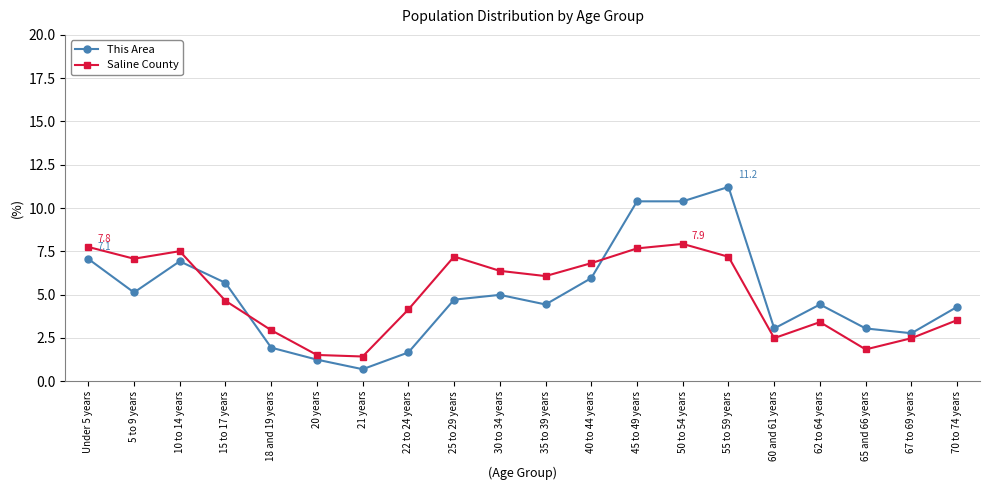

How many lines are shown in the chart?

2